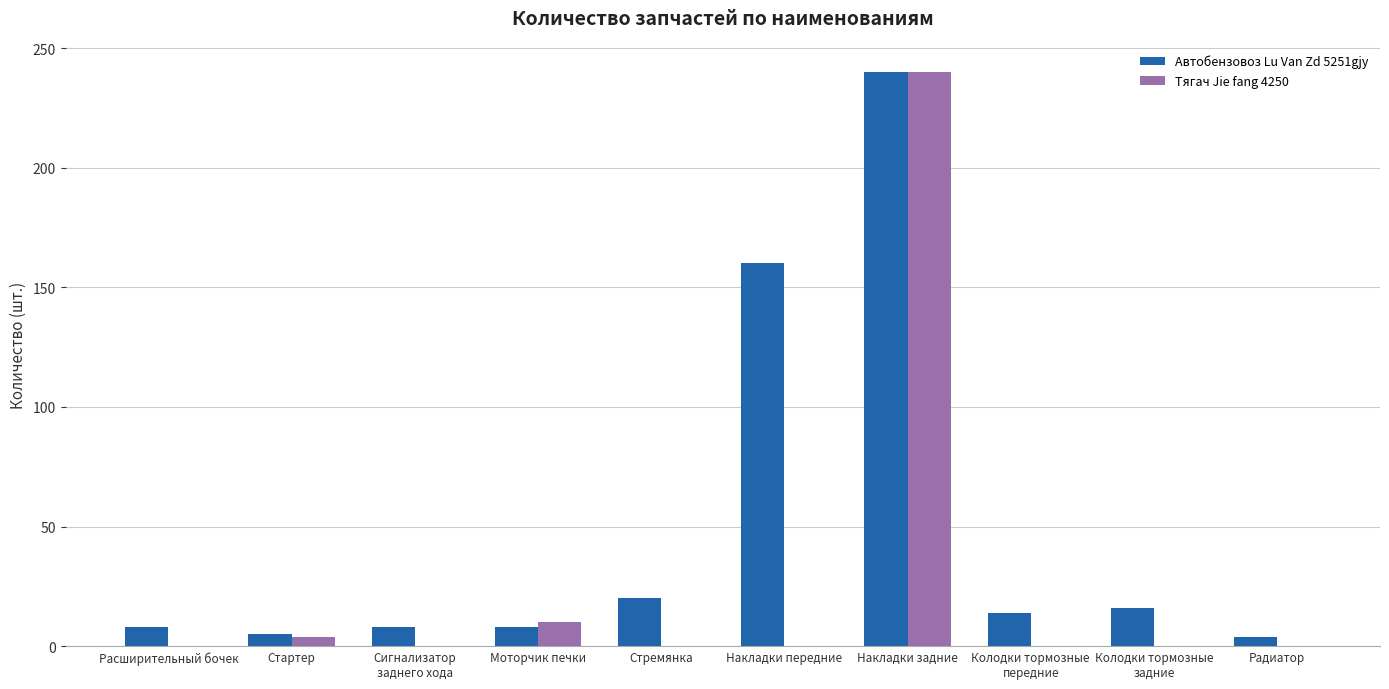

Which series changed the most between Накладки передние and Накладки задние?

Тягач Jie fang 4250